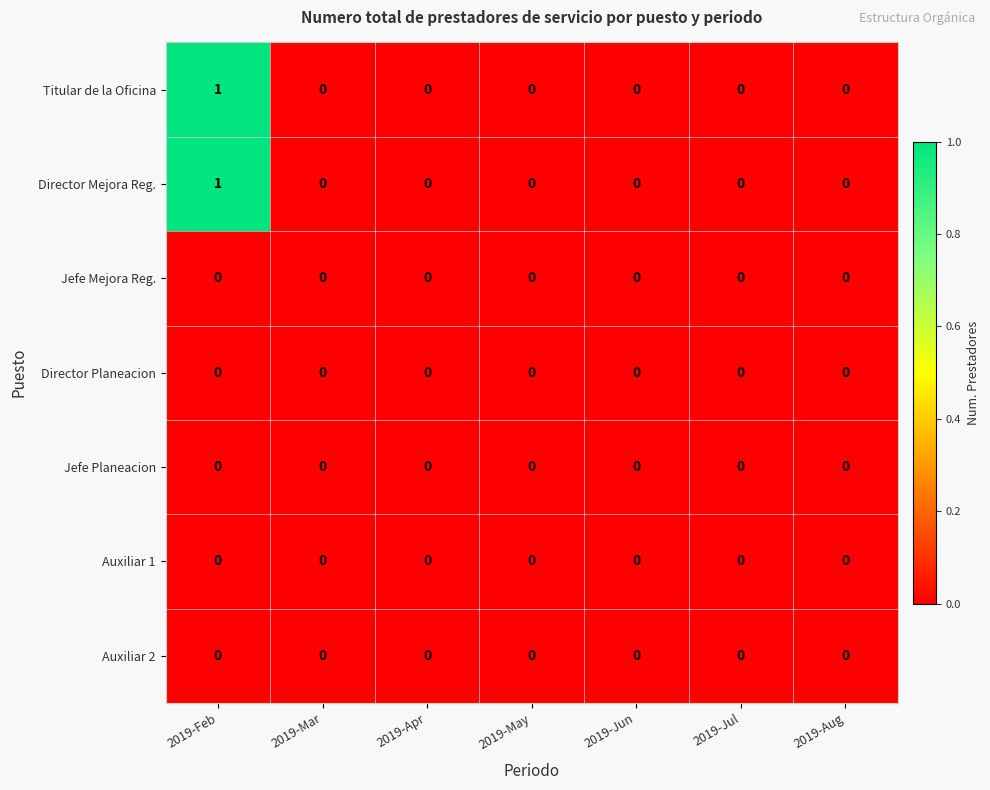

At which category is the sum across all series the highest?

2019-Feb